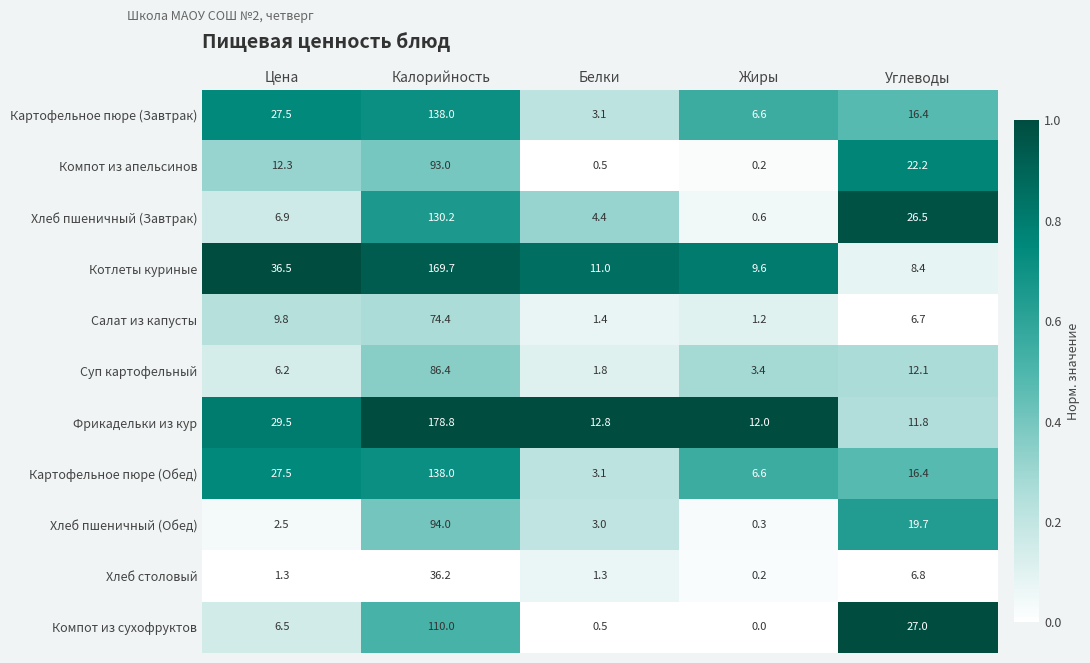

The Компот из апельсинов series shows 0.2 at Жиры. True or false?

True